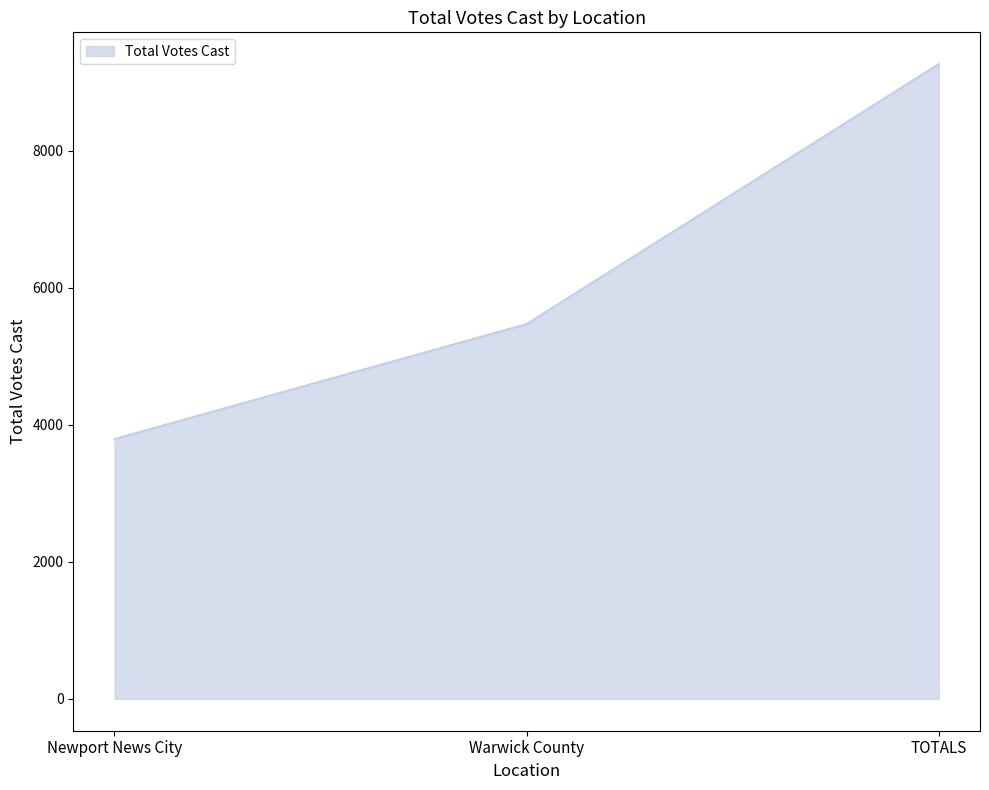

List the labels in order of value, smallest first.

Newport News City, Warwick County, TOTALS